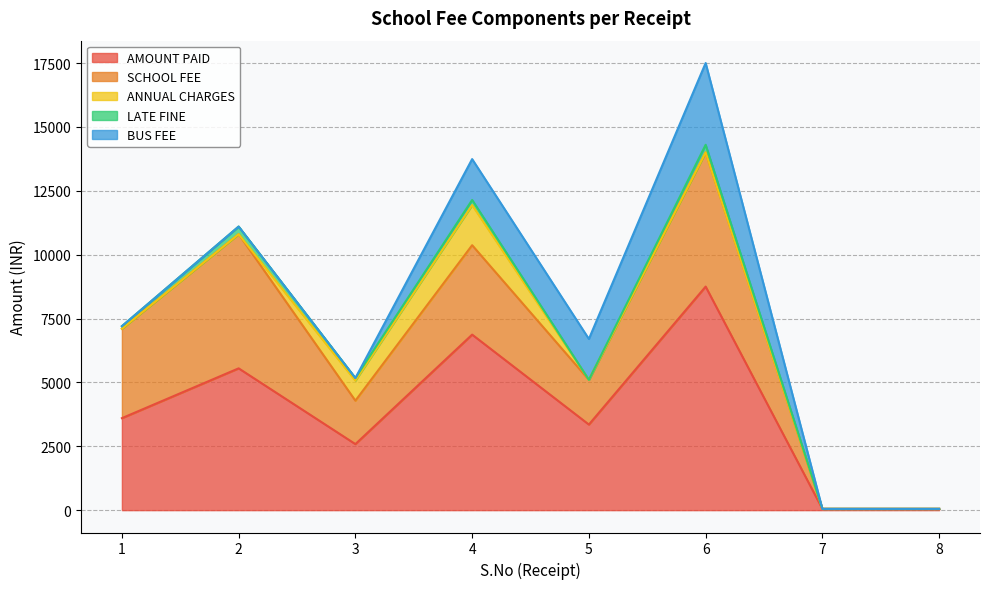

True or false: ANNUAL CHARGES and AMOUNT PAID intersect in this chart.

False